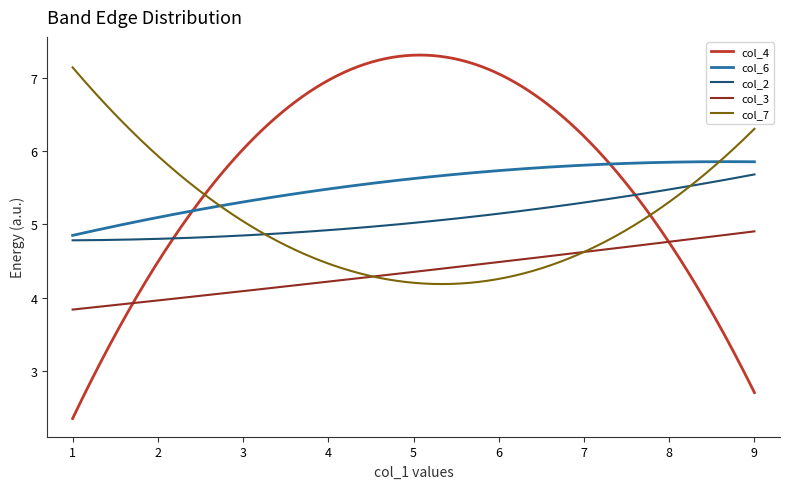

What is the maximum value shown in the chart?

7.3